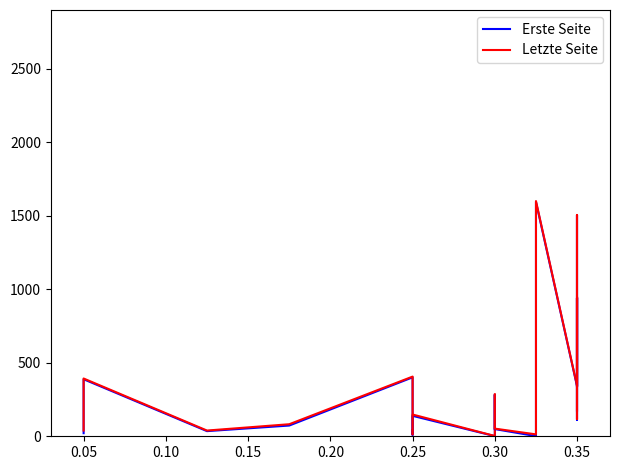

What is the sum of the Erste Seite values at 0.15 and 0.10?

108